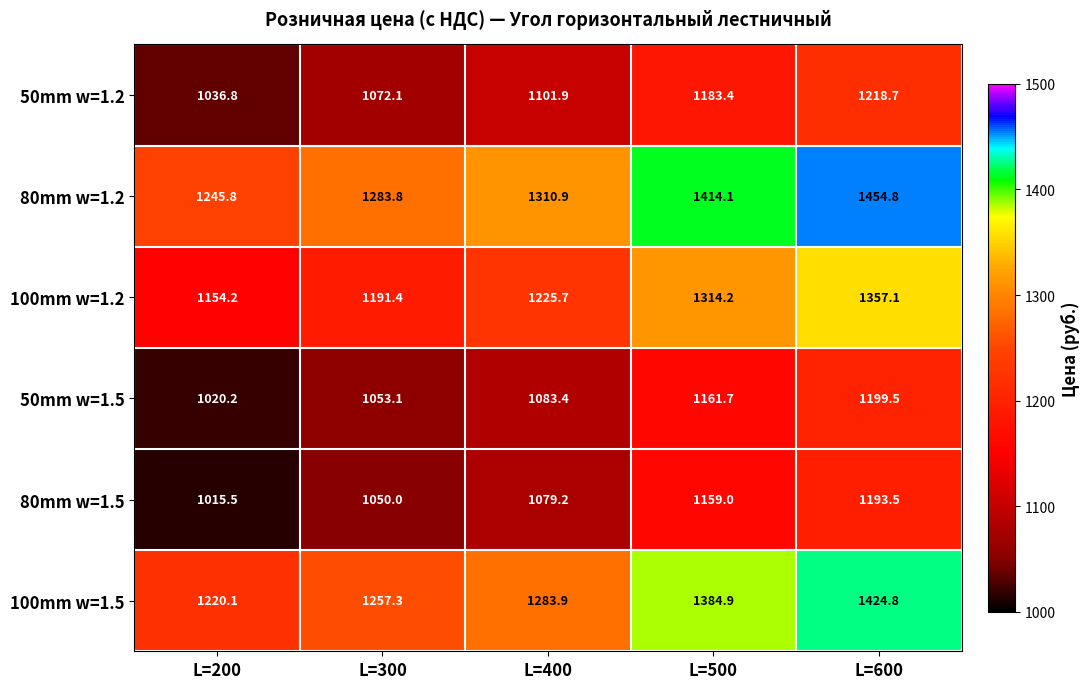

Where does the 80mm w=1.5 series first go above 1079?

L=400